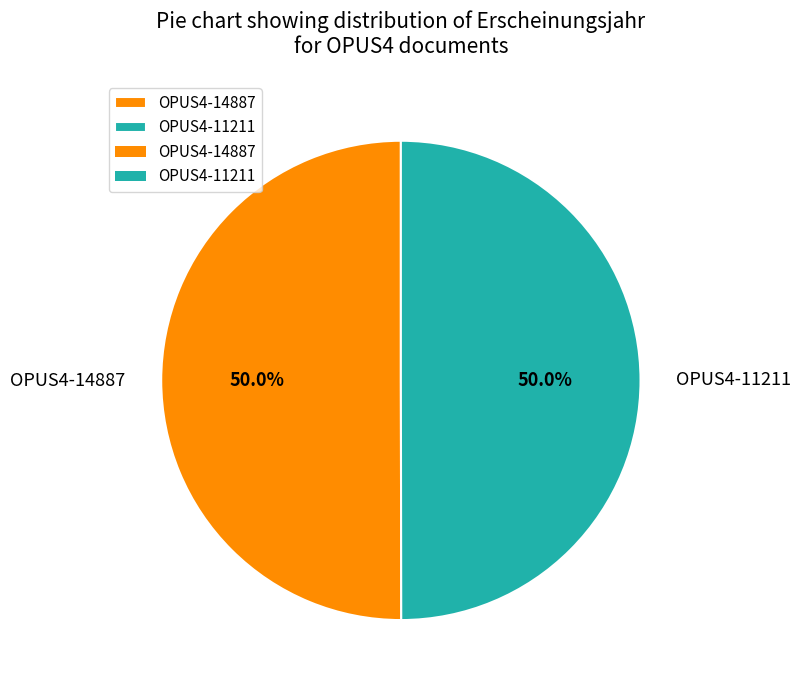

The OPUS4-11211 slice represents 50% of the pie. True or false?

True